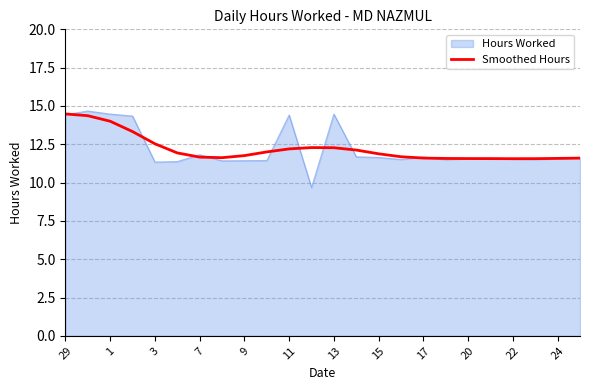

Which series has the widest spread of values?

Hours Worked